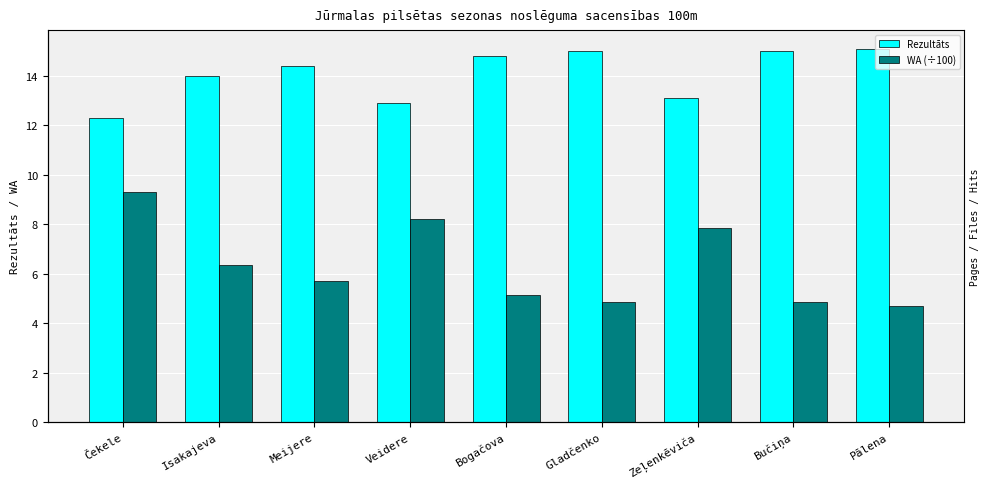

How many groups of bars are there?

9